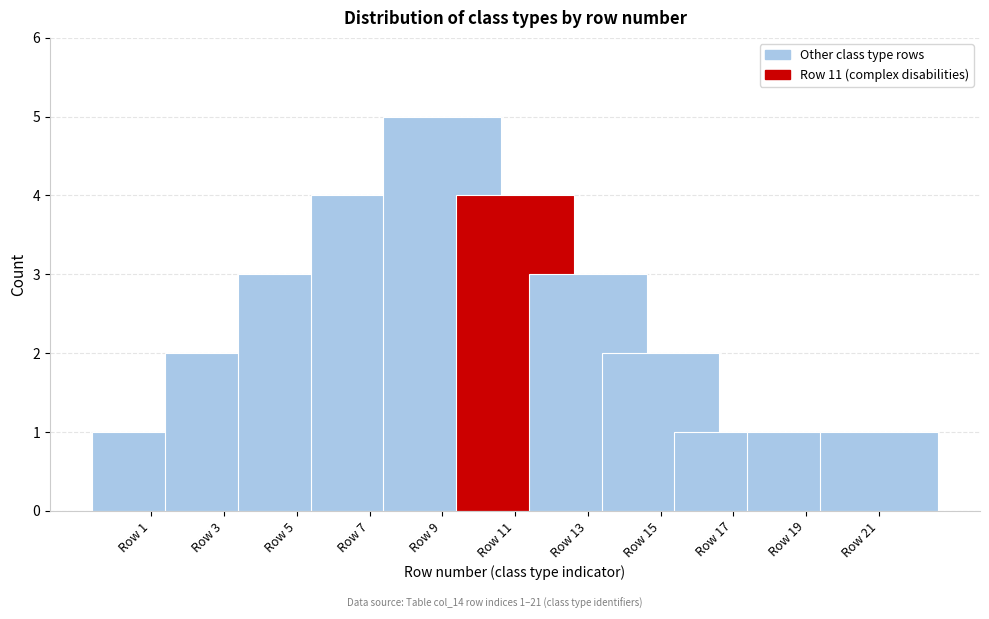

Reading right to left, what are all the values shown in this chart?

Row 21=1	Row 19=1	Row 17=1	Row 15=2	Row 13=3	Row 11=4	Row 9=5	Row 7=4	Row 5=3	Row 3=2	Row 1=1